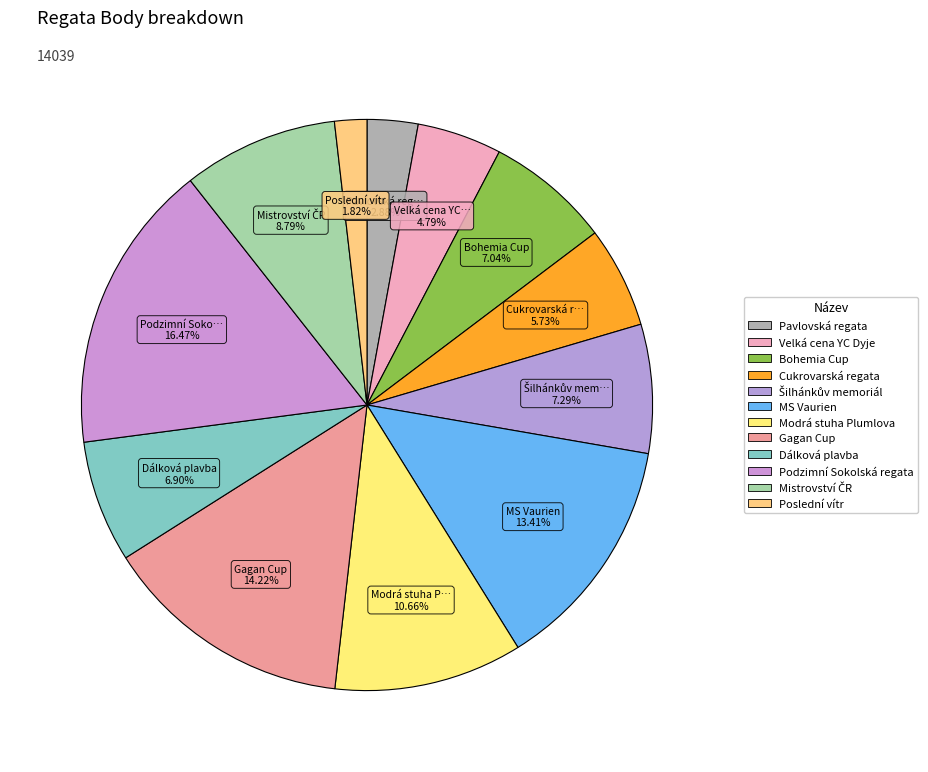

How many slices are in this pie chart?

12